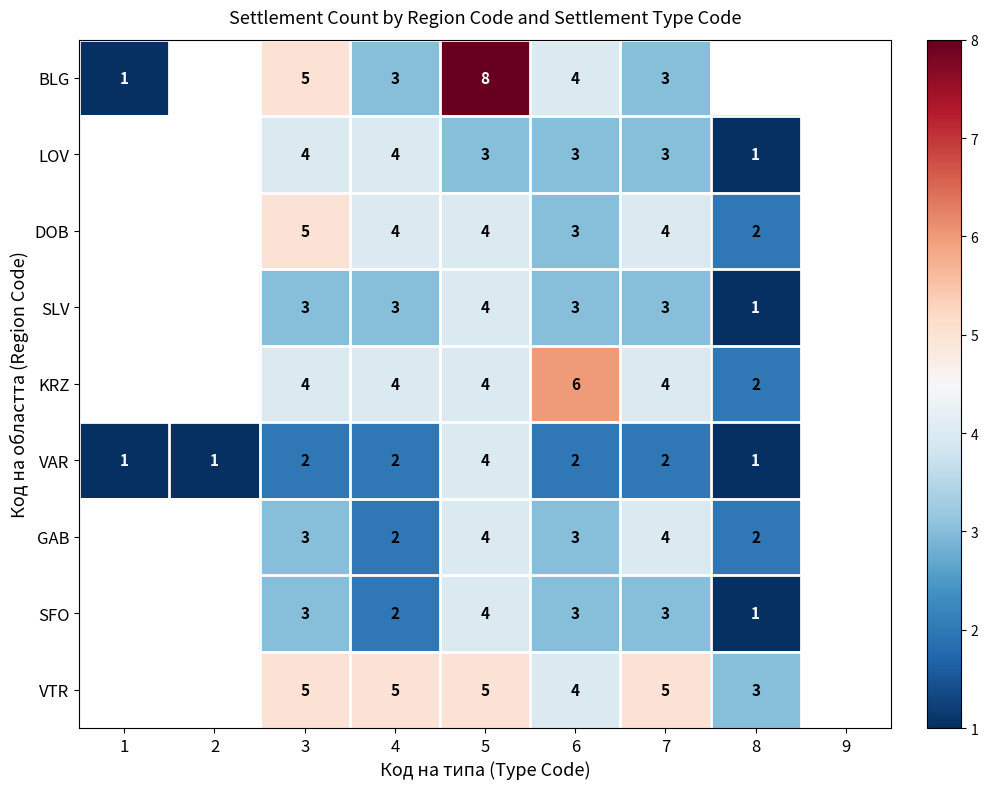

The value of LOV at 3 is 2.3. True or false?

False